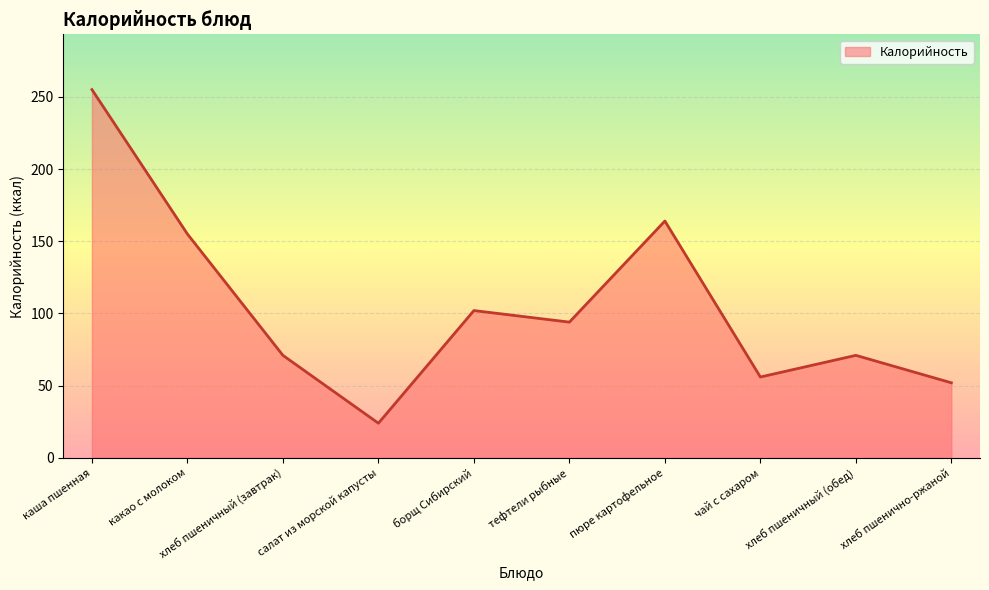

Reading left to right, list all the values displayed in this chart.

каша пшенная=255	какао с молоком=155	хлеб пшеничный (завтрак)=71	салат из морской капусты=24	борщ Сибирский=102	тефтели рыбные=94	пюре картофельное=164	чай с сахаром=56	хлеб пшеничный (обед)=71	хлеб пшенично-ржаной=52